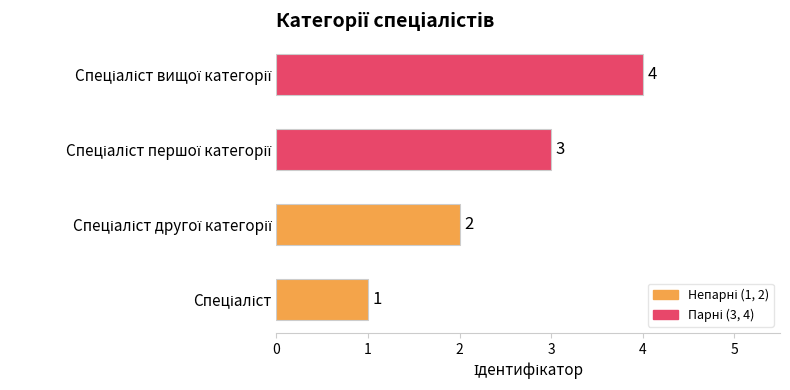

Count the values in the range 2 to 4.

3